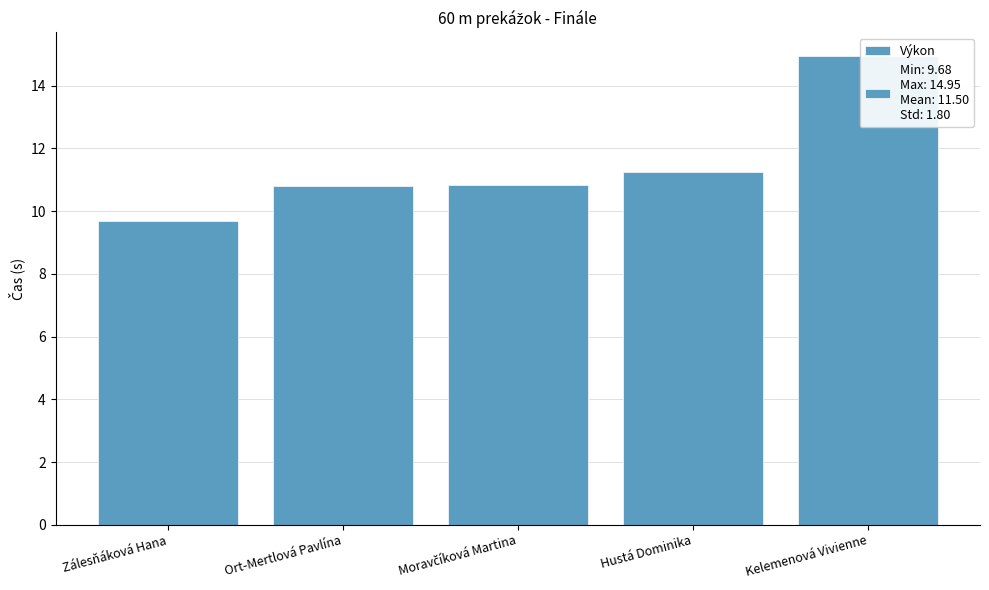

Reading left to right, what are all the values shown in this chart?

Zálesňáková Hana=9.7	Ort-Mertlová Pavlína=10.8	Moravčíková Martina=10.8	Hustá Dominika=11.3	Kelemenová Vivienne=14.9